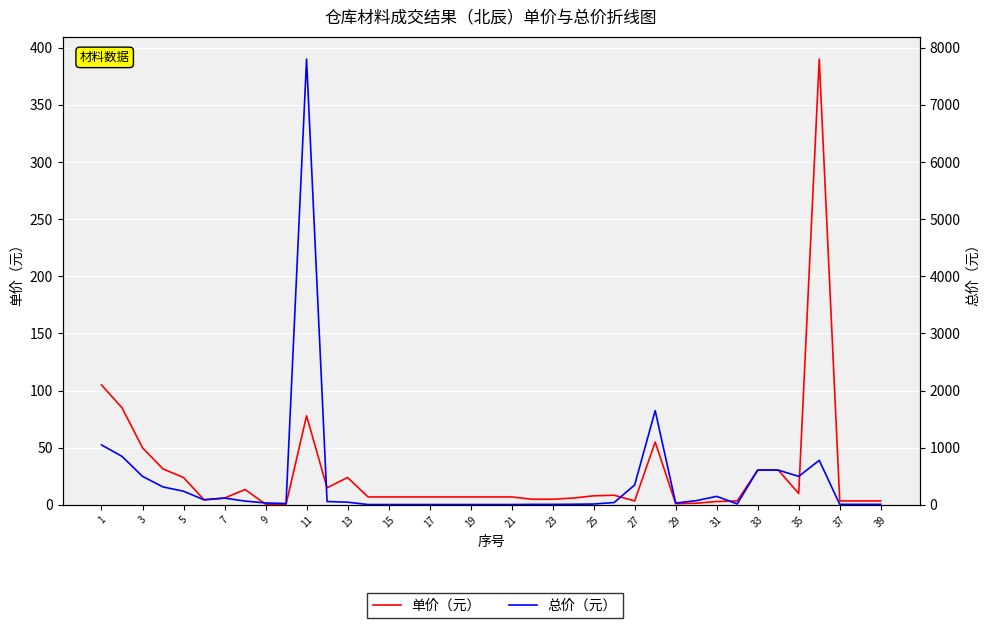

How many values in the 单价（元） series are below 7?

15